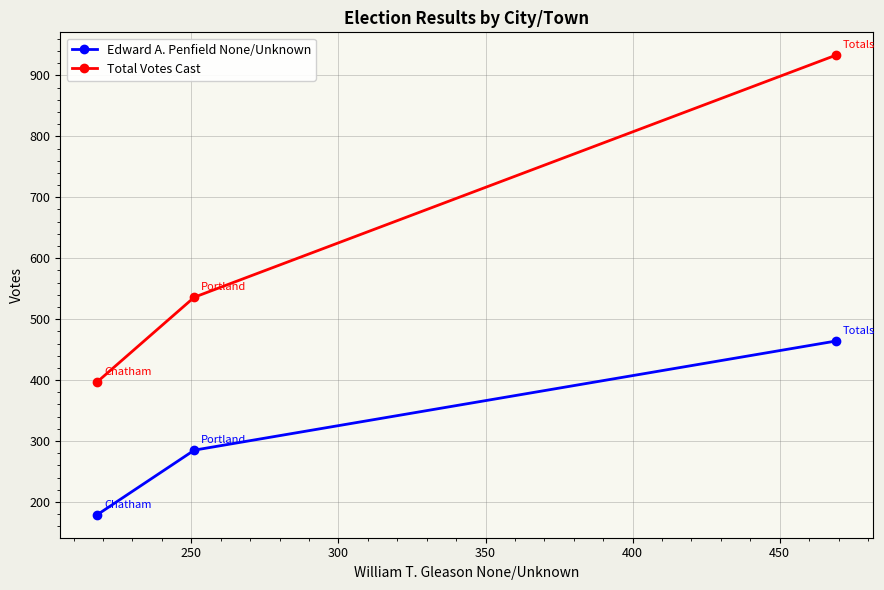

What is the difference between the maximum and second lowest values in the Total Votes Cast series?

397